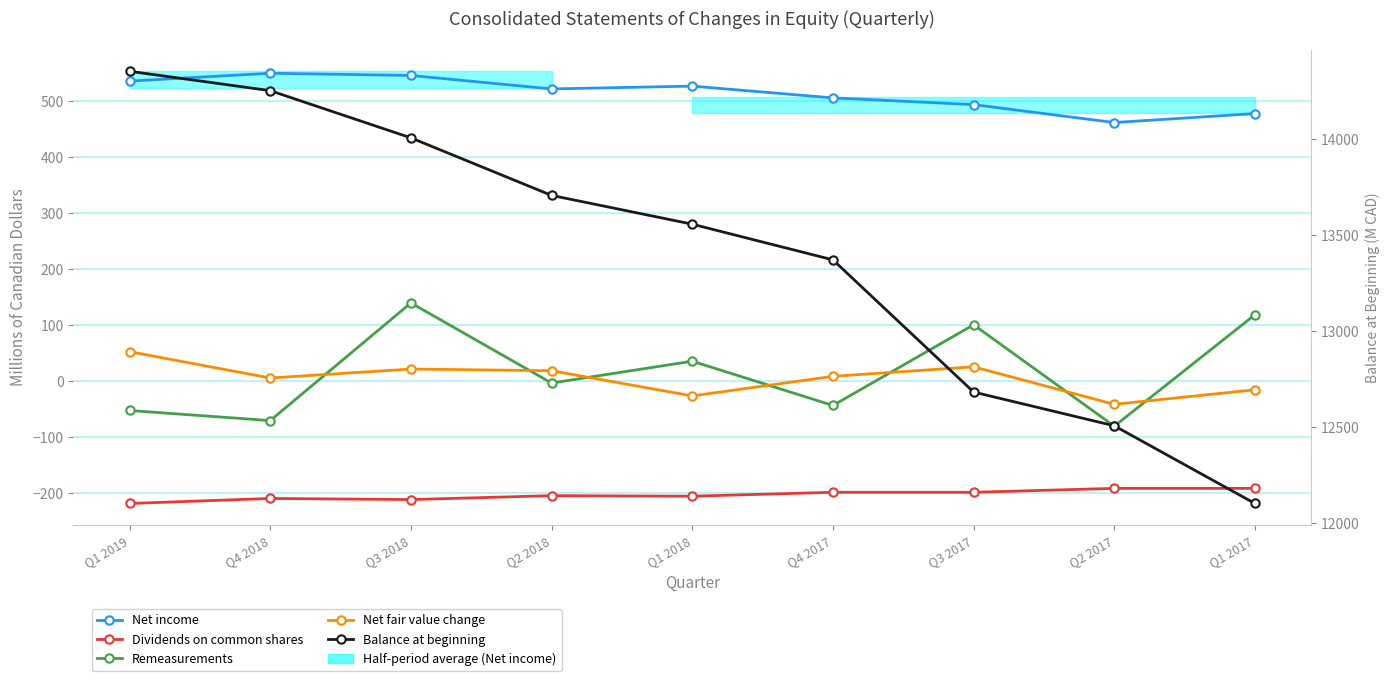

Where is Balance at beginning nearest to the value 13228?

Q4 2017